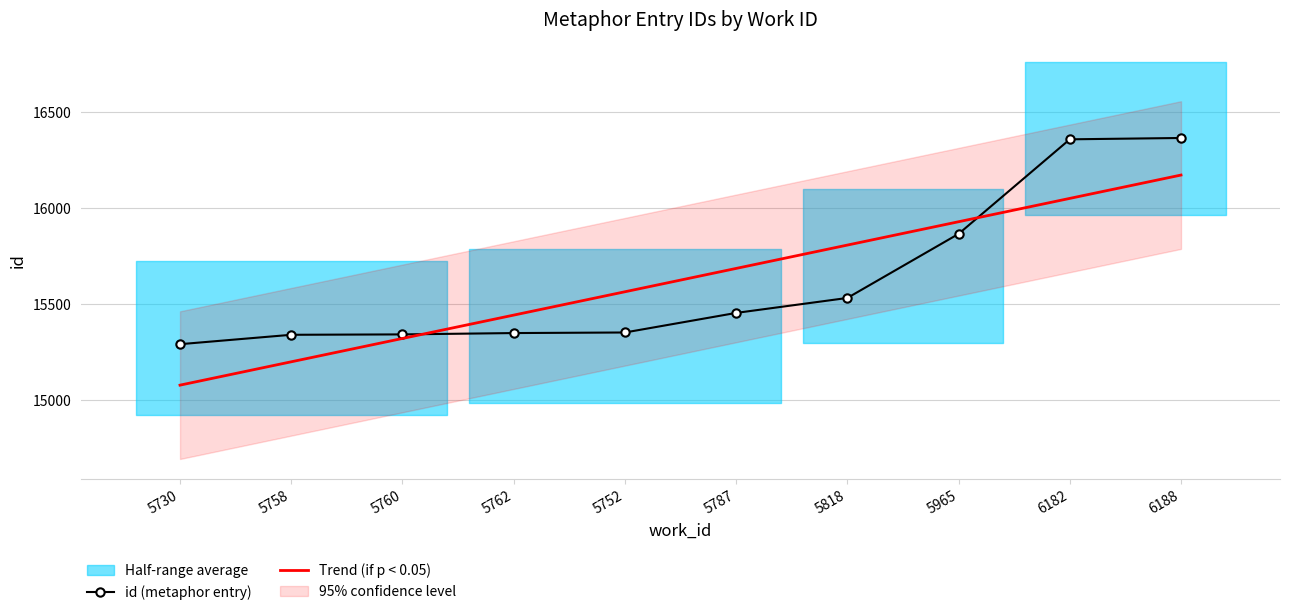

What position from the left is 5818?

7